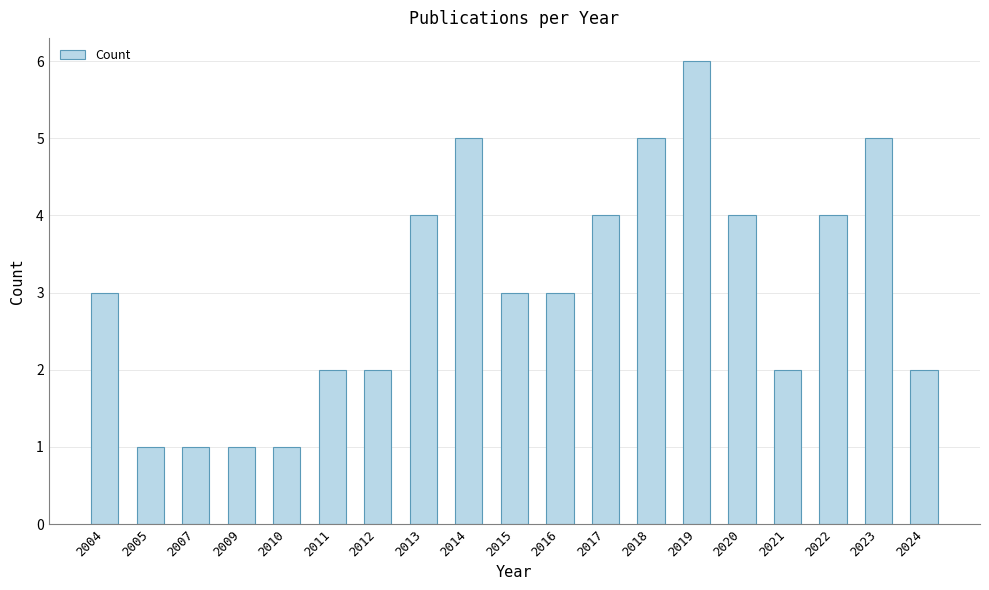

What is the minimum value shown in the chart?

1